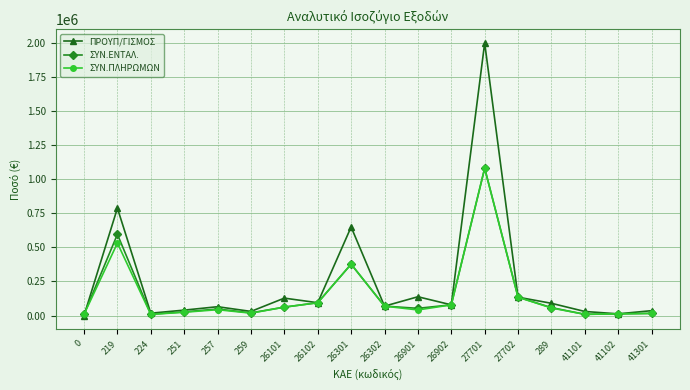

What is the spread (max minus min) of values at 41301?

20000.0